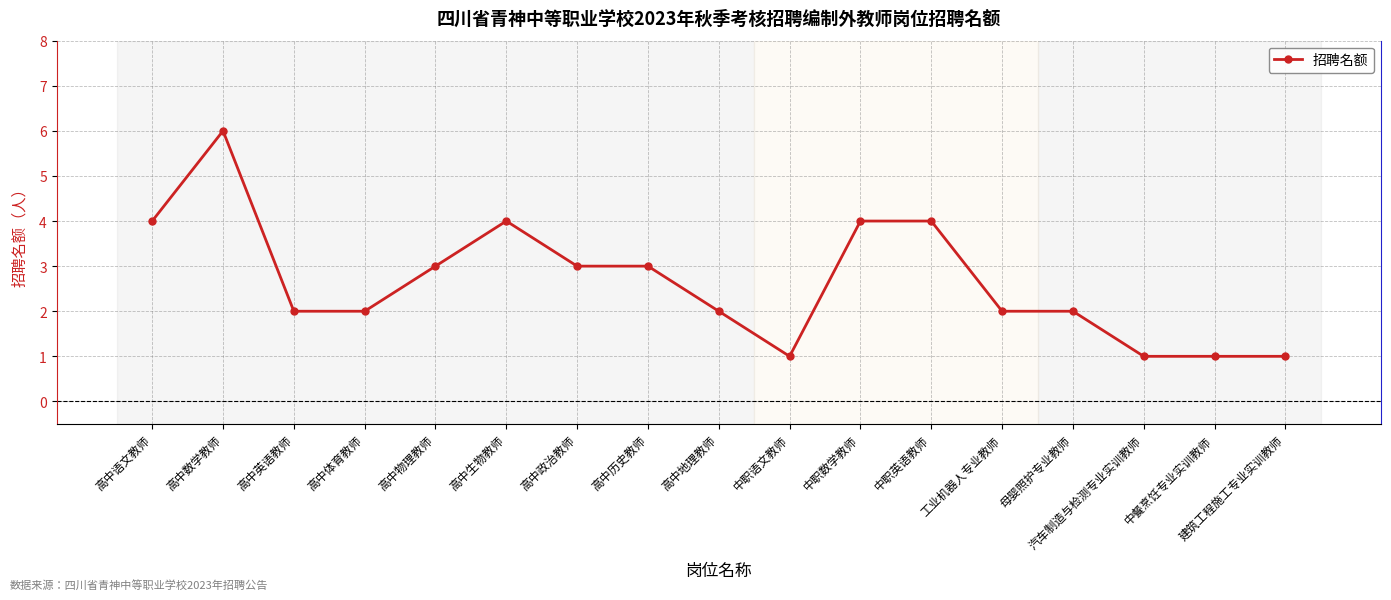

Where is the first local maximum?

高中数学教师